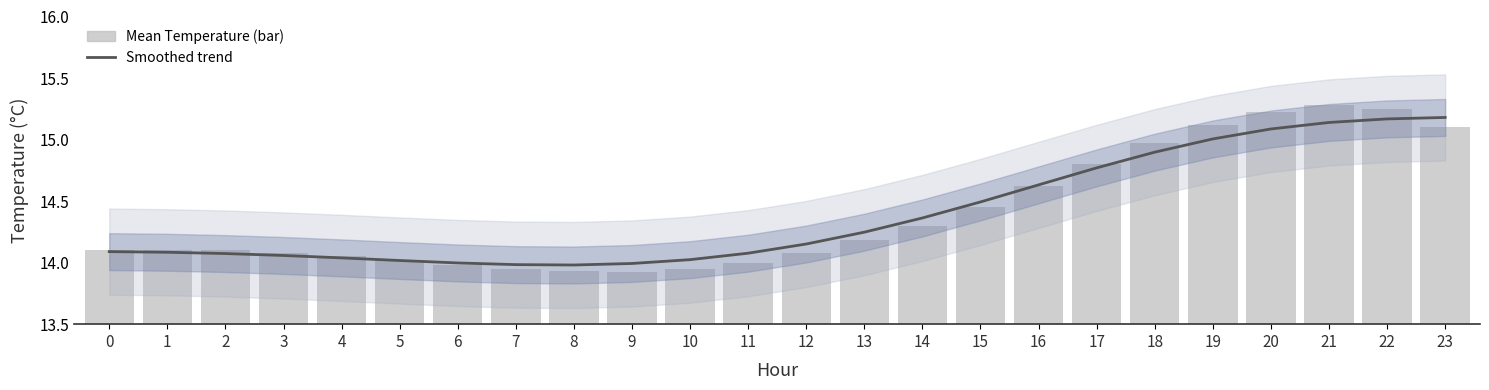

What is the difference between the maximum and second lowest values in the Mean Temperature (bar) series?

1.3